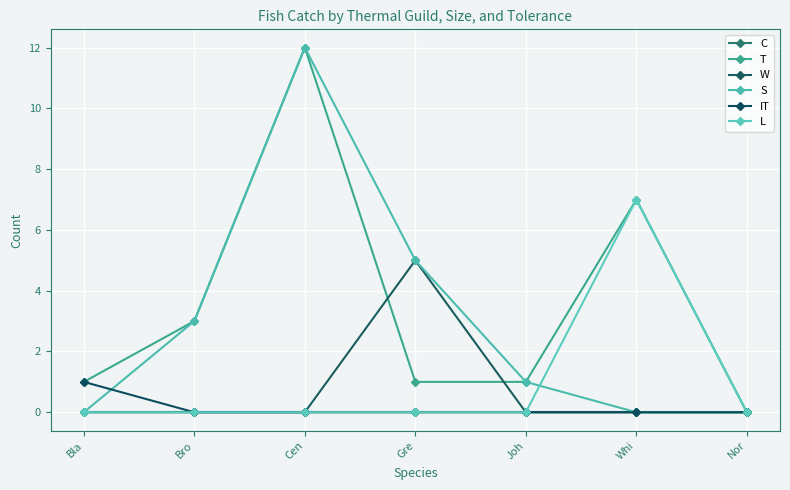

How many lines are shown in the chart?

6